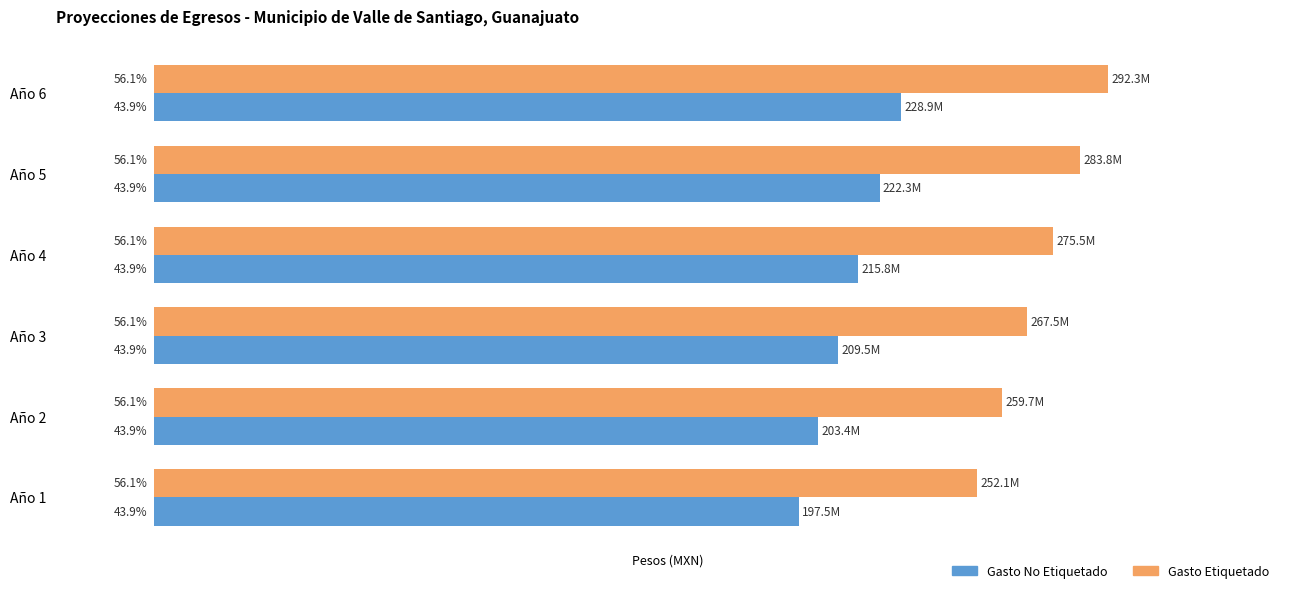

What is the value of the Gasto No Etiquetado bar at the 2nd from the left?

203401980.0